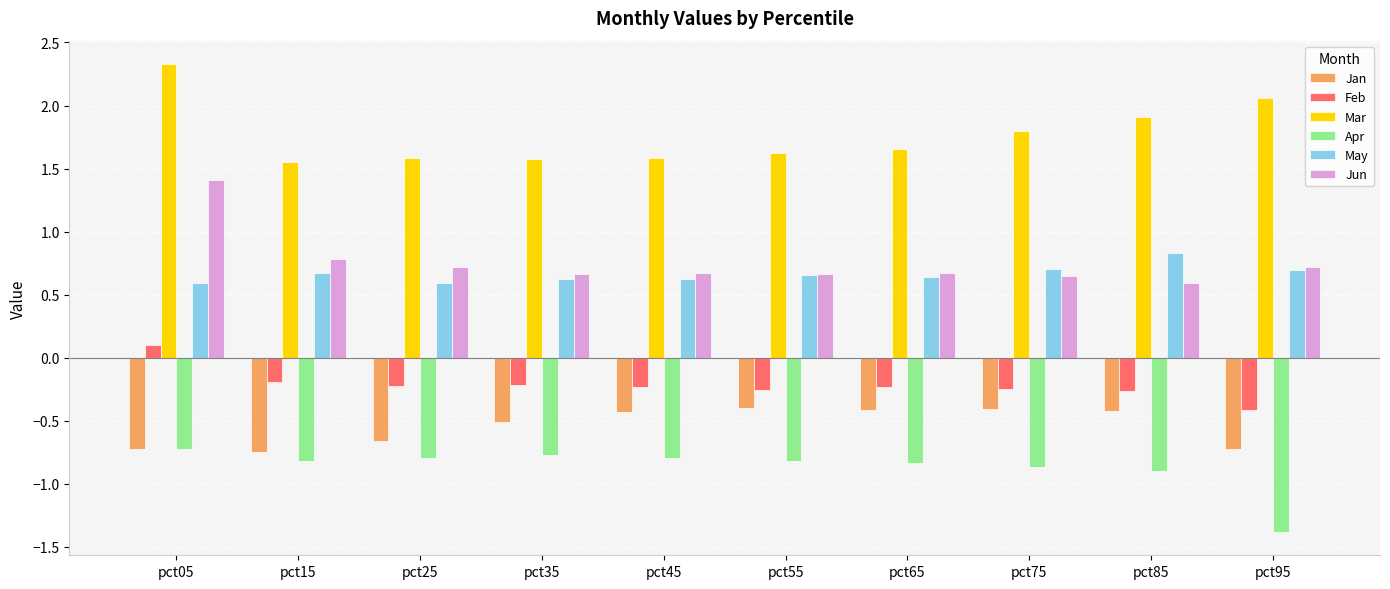

Which series has the largest total across all categories?

Mar